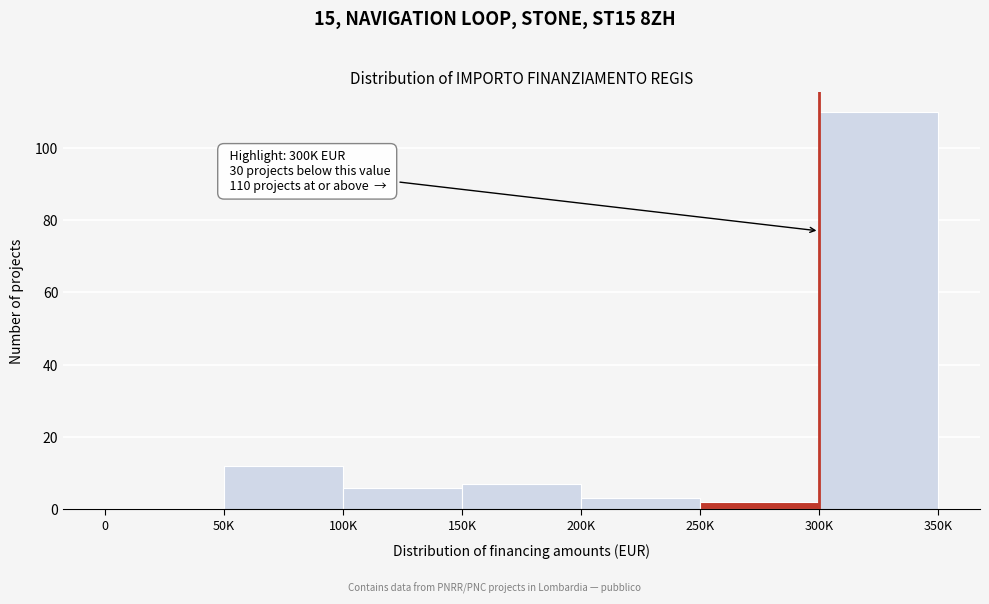

Reading left to right, transcribe all the data shown in this chart.

0=0	50K=12	100K=6	150K=7	200K=3	250K=2	300K=110